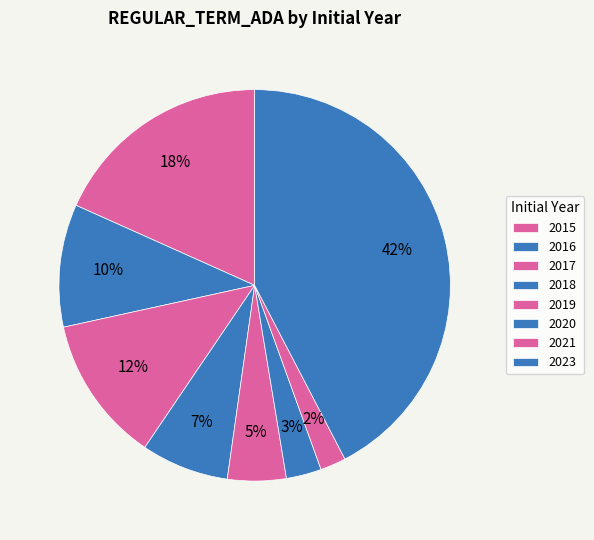

Count the number of slices in the pie.

8